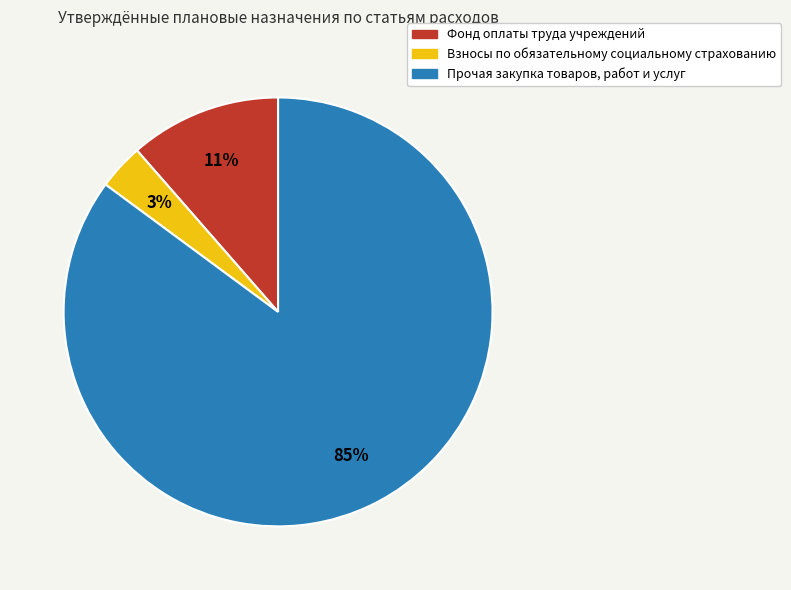

What percentage is the Фонд оплаты труда учреждений slice, to the nearest percent?

11%